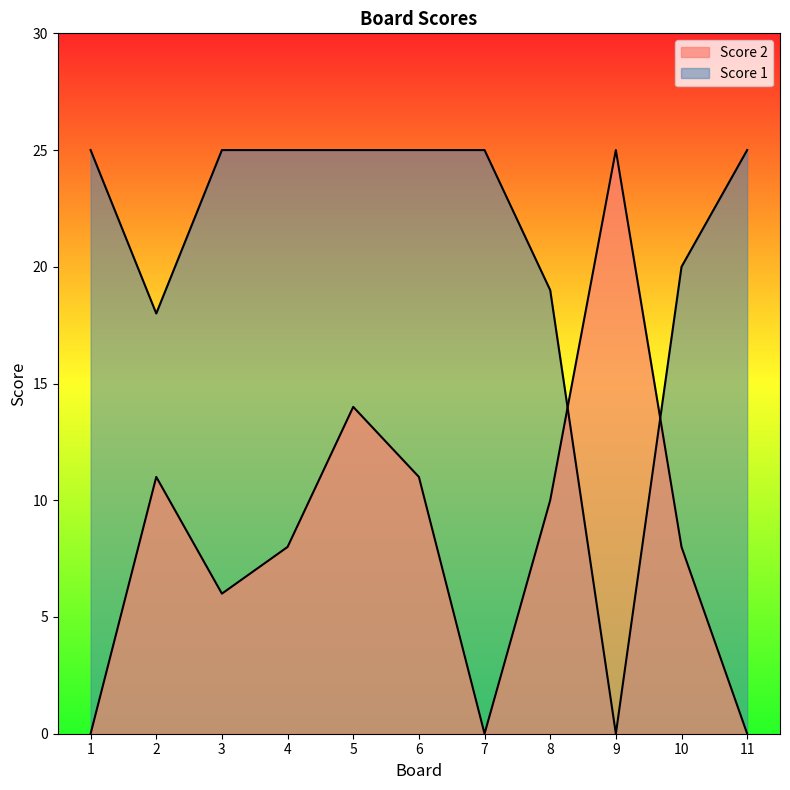

At which label does Score 2 reach its minimum?

1